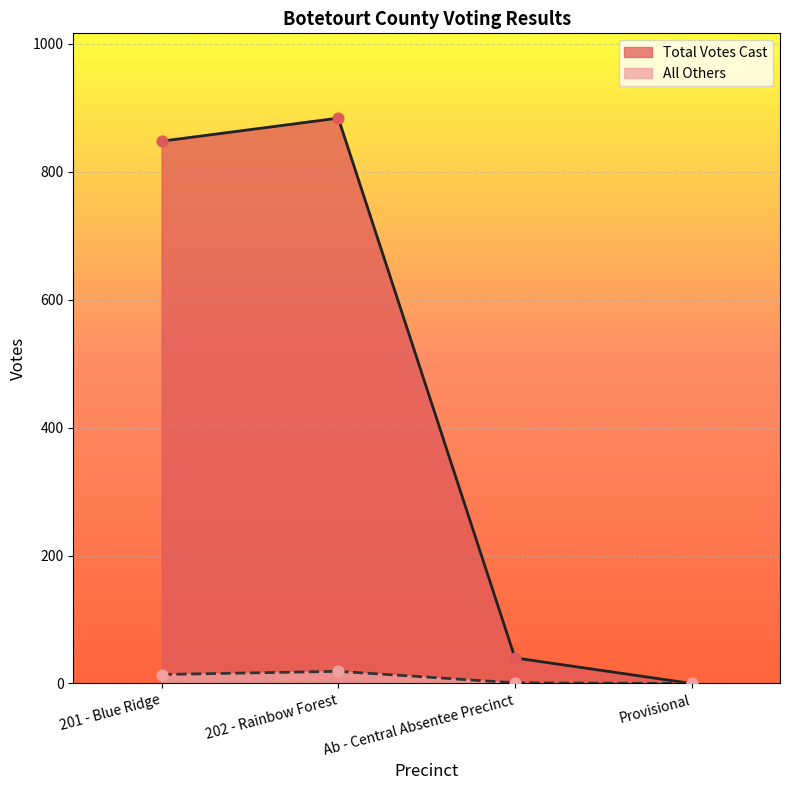

Which series has the largest total across all categories?

Total Votes Cast